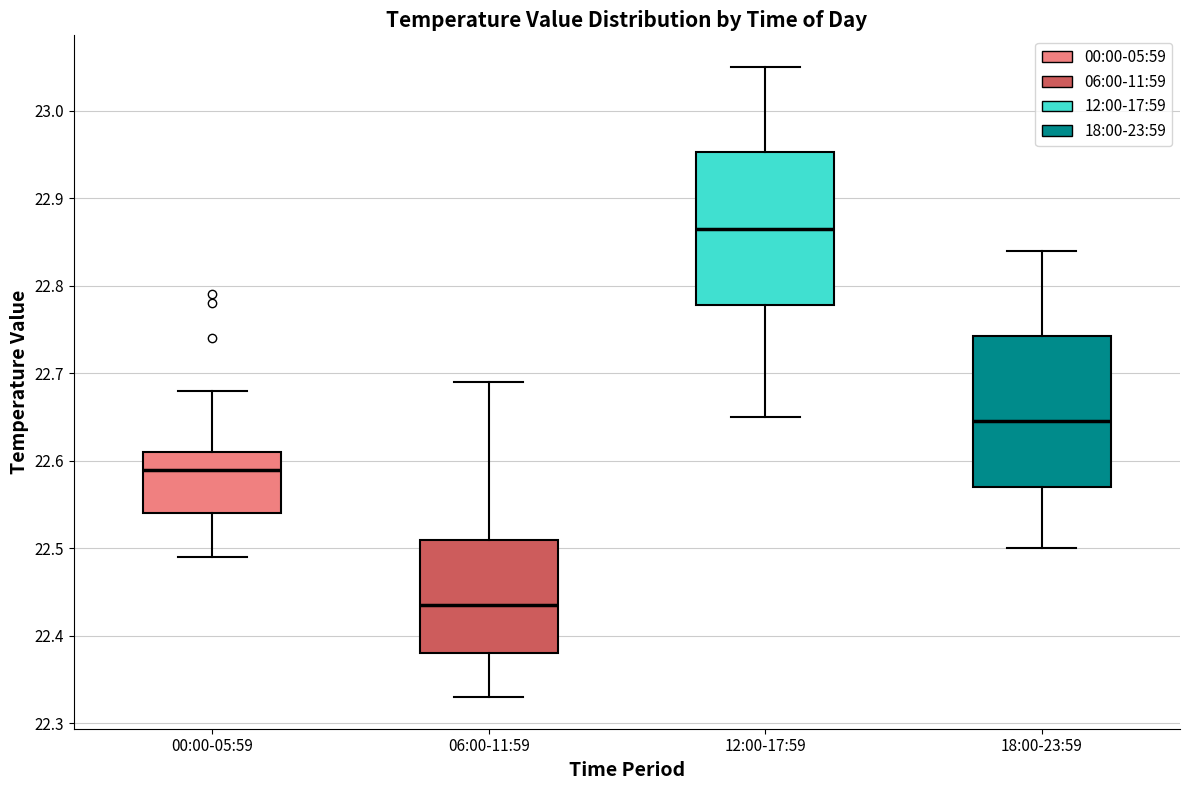

Where is the upper edge of the box for 00:00-05:59 on the y-axis? The values are not printed on the chart, so give them approximately, as read against the axis.

22.61